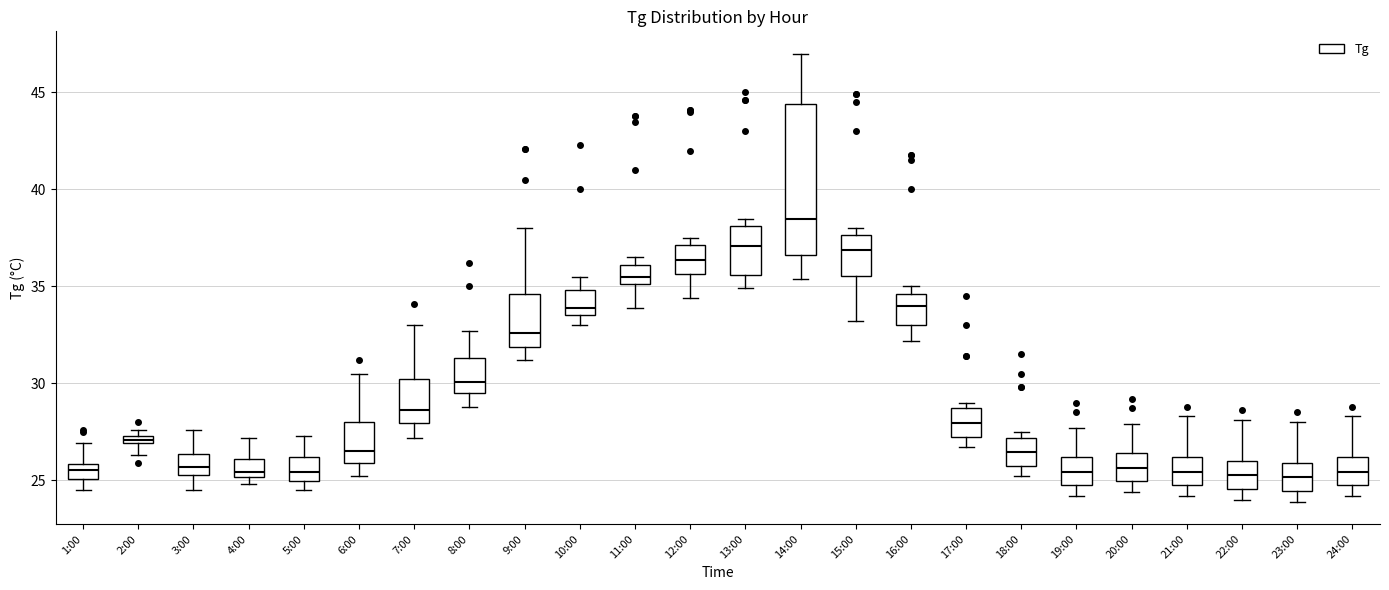

Where is the lower edge of the box for 13:00 on the y-axis? The values are not printed on the chart, so give them approximately, as read against the axis.

35.5